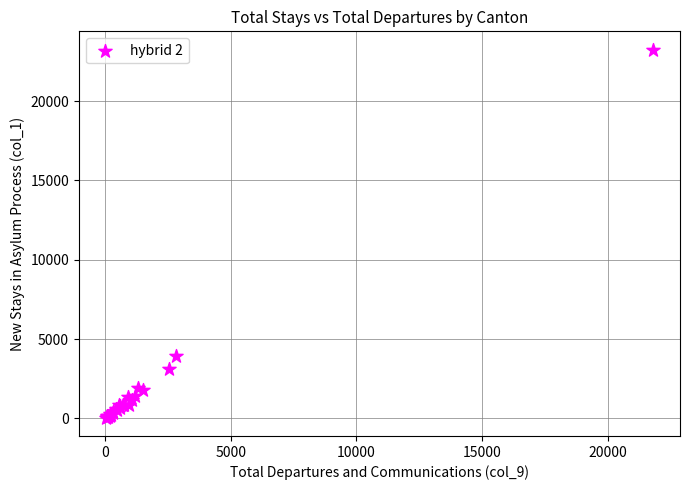

What Y value in the scatter plot is closest to 11647?

3946